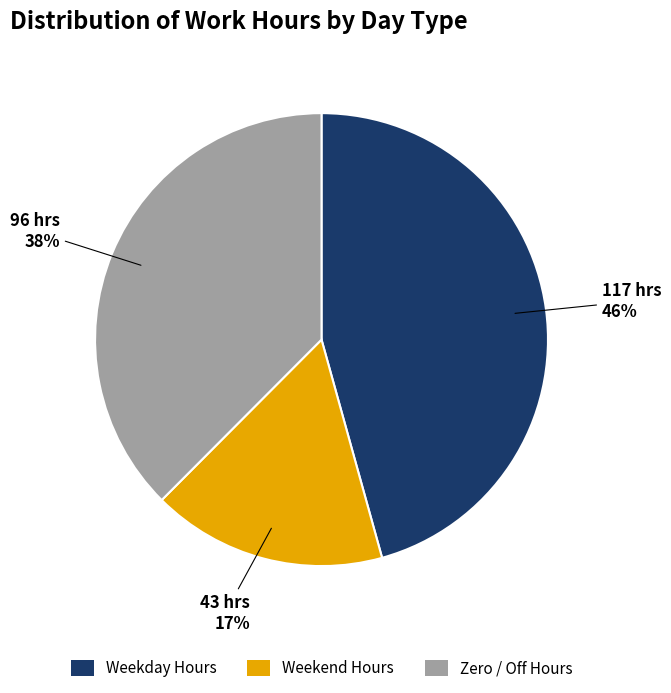

The Weekday Hours slice represents 46% of the pie. True or false?

True